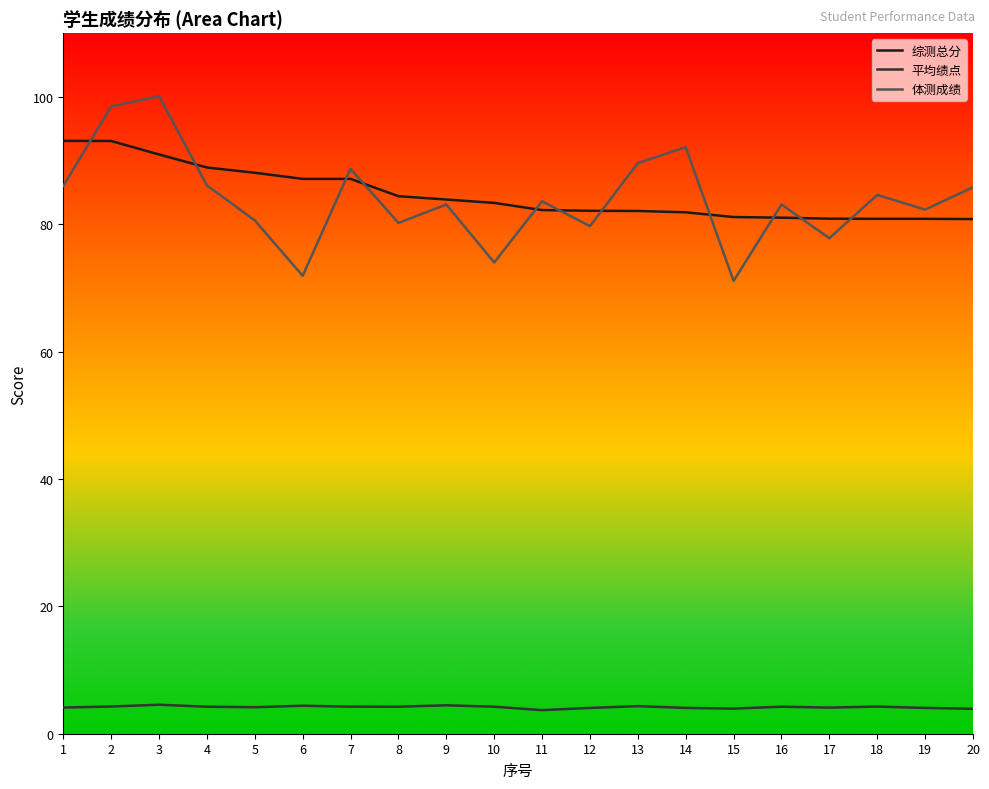

What are all the series names shown in the legend?

综测总分, 平均绩点, 体测成绩